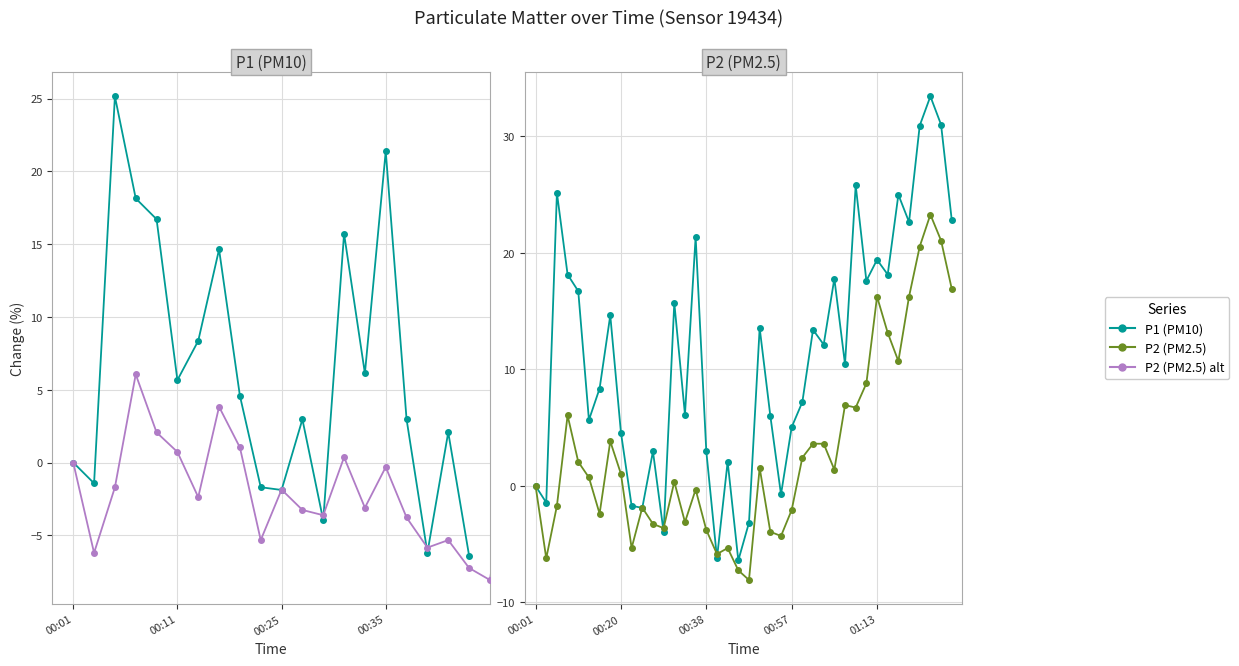

Reading right to left, list all the values displayed in this chart.

P1 (PM10): 22.8	31.0	33.4	30.9	22.6	25.0	18.1	19.4	17.6	25.8	10.4	17.8	12.1	13.4	7.2	5.0	-0.7	6.0	13.6	-3.2	-6.4	2.1	-6.2	3.0	21.4	6.1	15.7	-4.0	3.0	-1.9	-1.7	4.6	14.6	8.4	5.7	16.7	18.1	25.1	-1.4	0.0
P2 (PM2.5): 16.9	21.1	23.3	20.5	16.2	10.7	13.1	16.2	8.8	6.7	6.9	1.4	3.6	3.6	2.4	-2.1	-4.3	-3.9	1.6	-8.1	-7.2	-5.3	-5.8	-3.8	-0.3	-3.1	0.4	-3.6	-3.3	-1.9	-5.3	1.0	3.8	-2.4	0.7	2.1	6.1	-1.7	-6.2	0.0